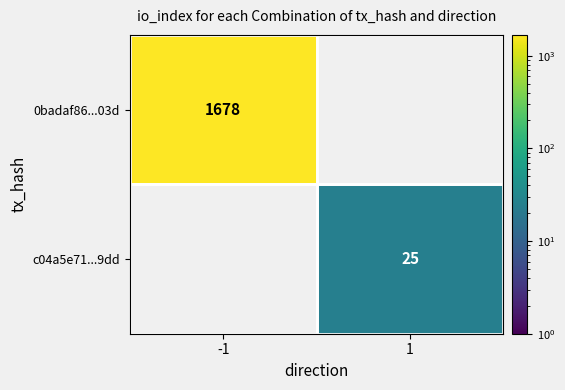

The value of 0badaf86...03d at -1 is 545. True or false?

False